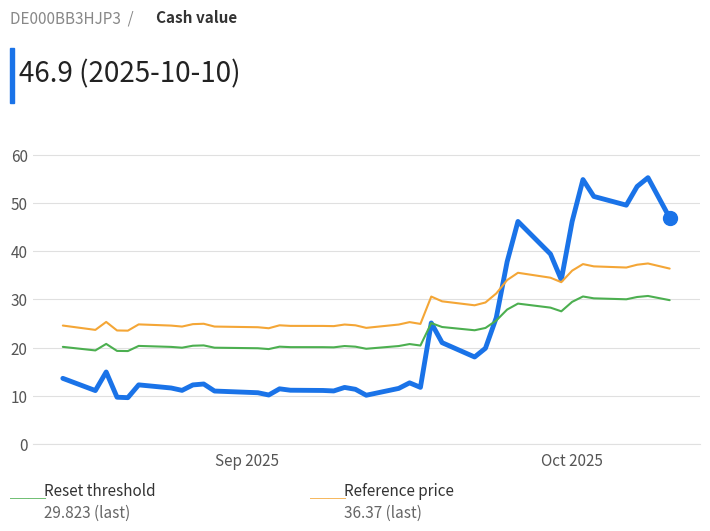

What is the smallest value displayed?

9.6